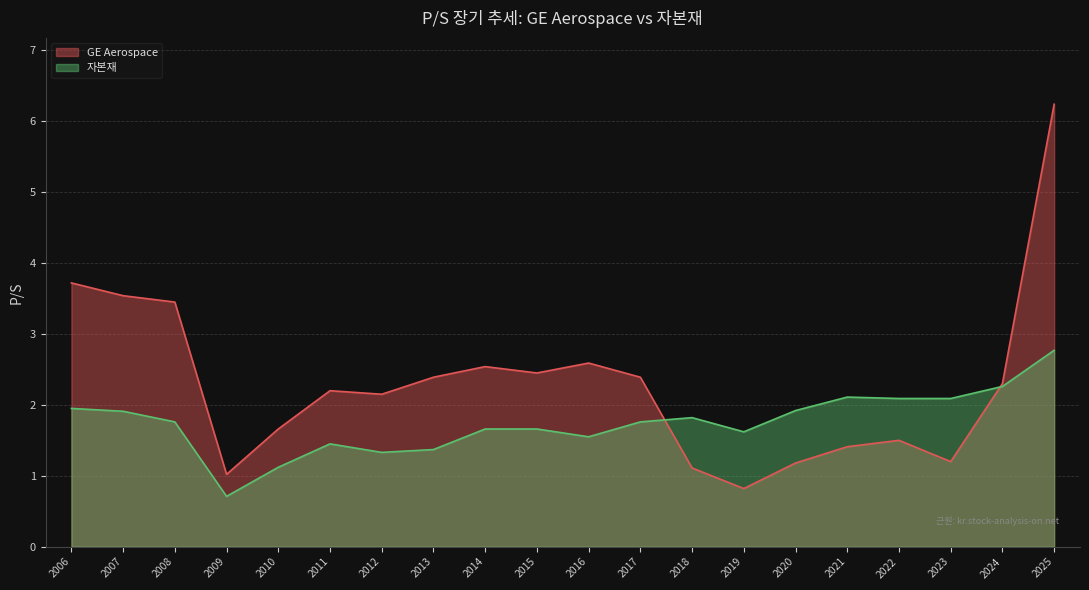

Rank the categories by 자본재 (line) value from highest to lowest.

2025, 2024, 2021, 2022, 2023, 2006, 2020, 2007, 2018, 2008, 2017, 2014, 2015, 2019, 2016, 2011, 2013, 2012, 2010, 2009